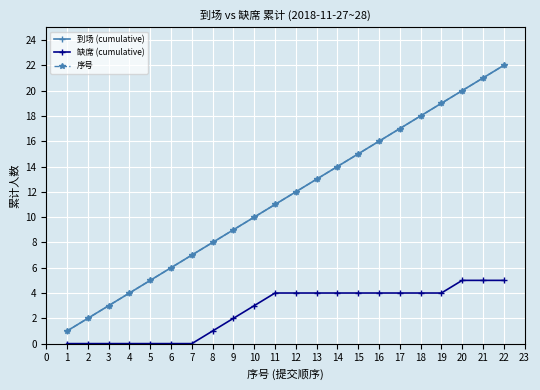

What is the value of the 到场 (cumulative) point at the 9th from the left?

9